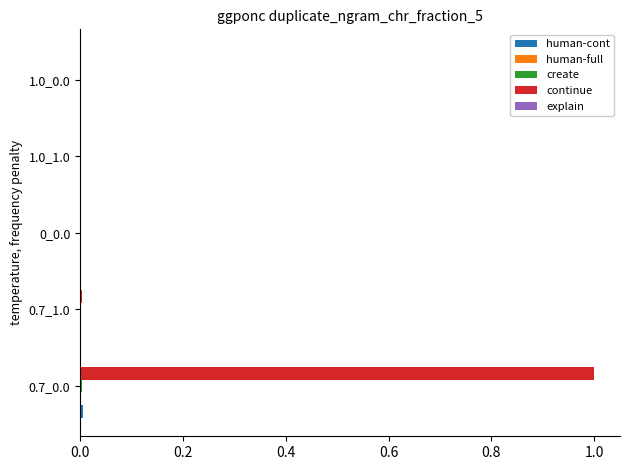

What is the greatest value displayed?

1.0